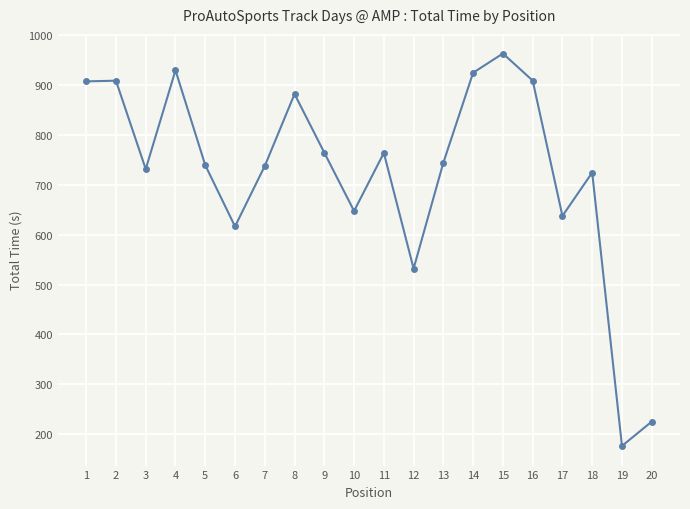

Count the number of categories in the chart.

20